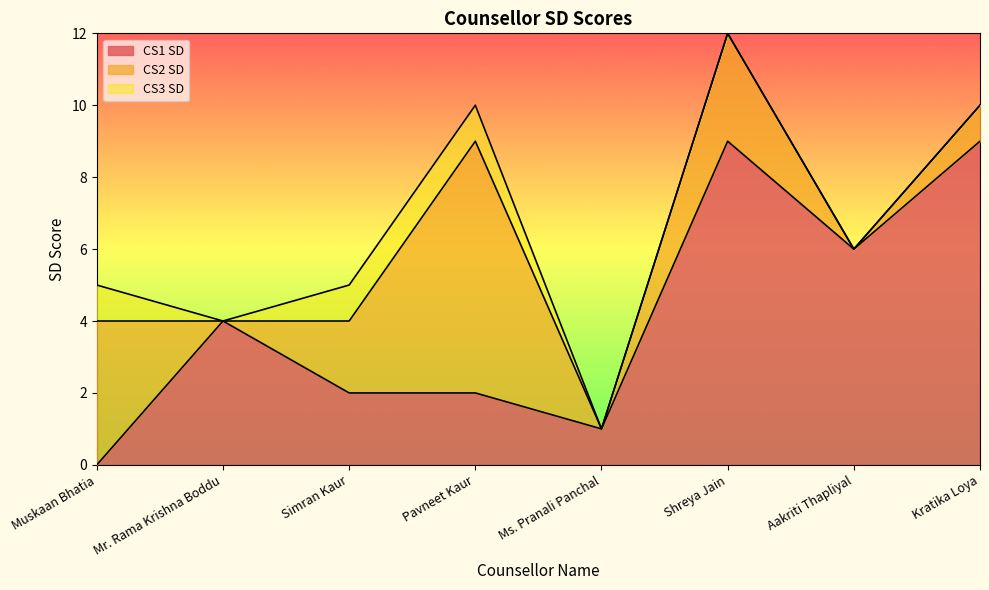

Rank the series at Ms. Pranali Panchal from highest to lowest value.

CS1 SD, CS2 SD, CS3 SD